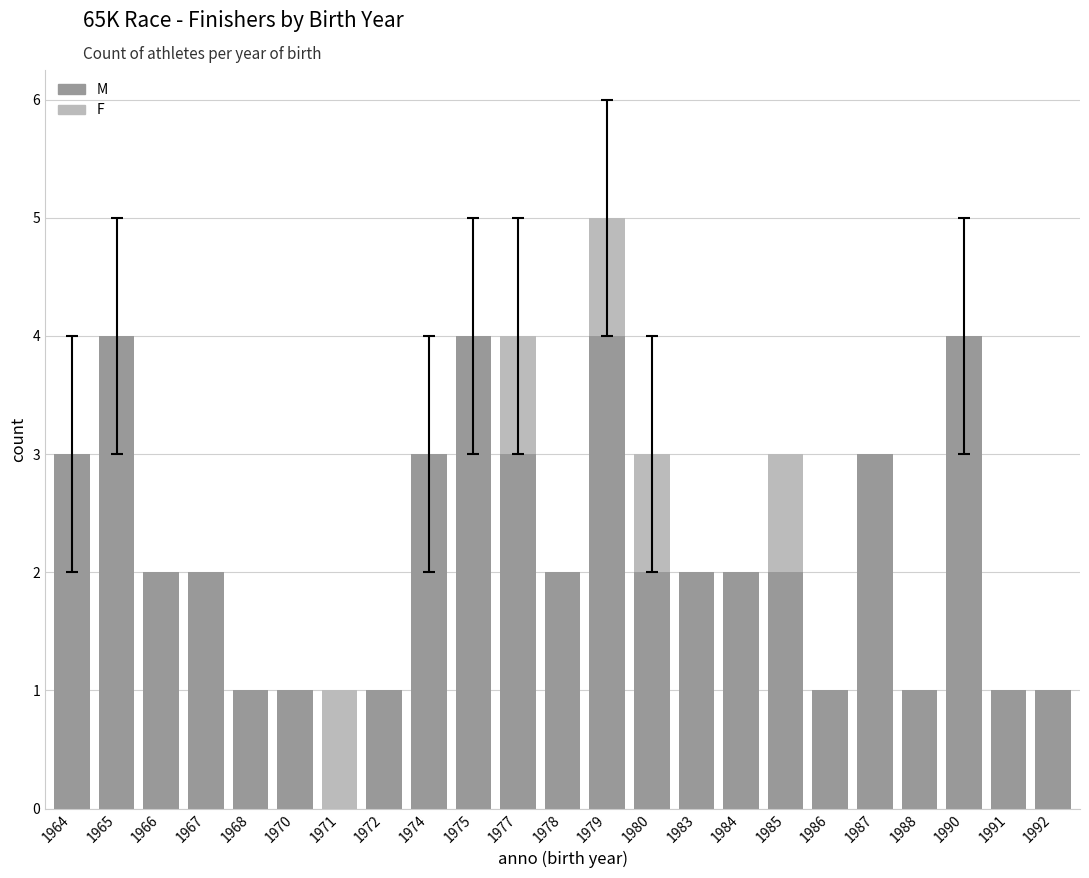

The value of M at 1975 is 2. True or false?

False